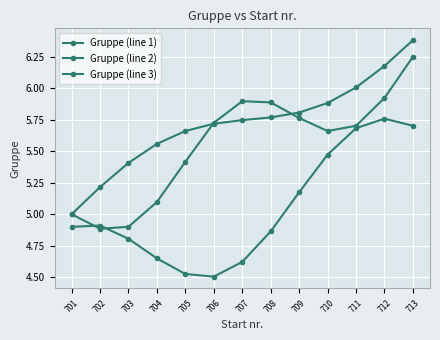

Count the number of categories in the chart.

13